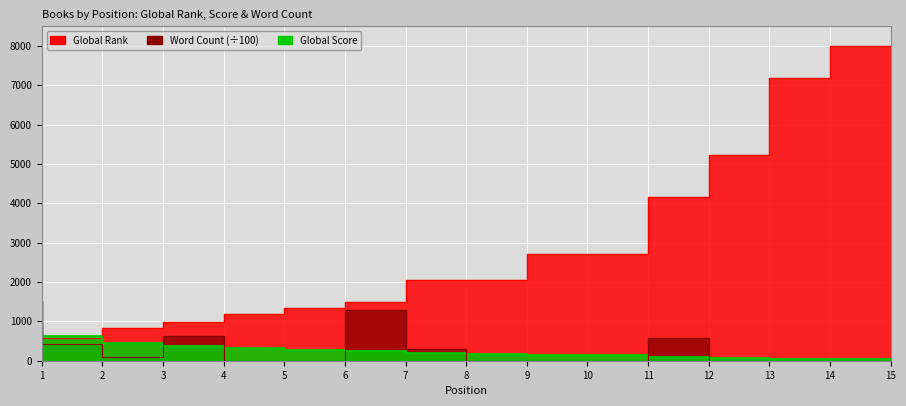

How many lines are shown in the chart?

3